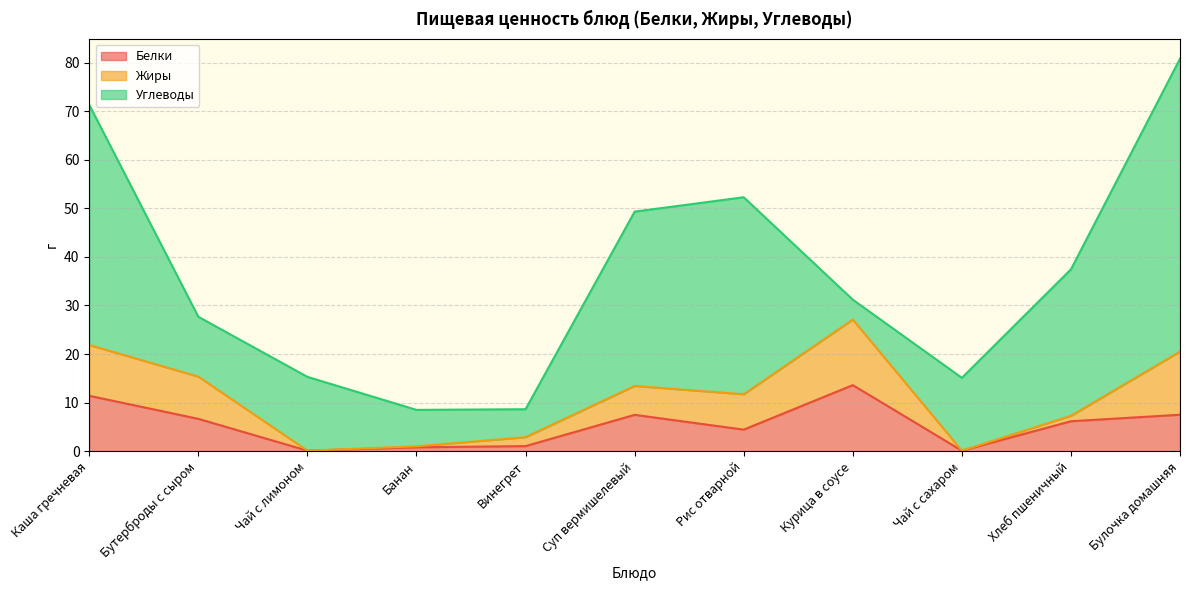

Is the value of Жиры at Банан greater than the value of Углеводы at Чай с сахаром?

No